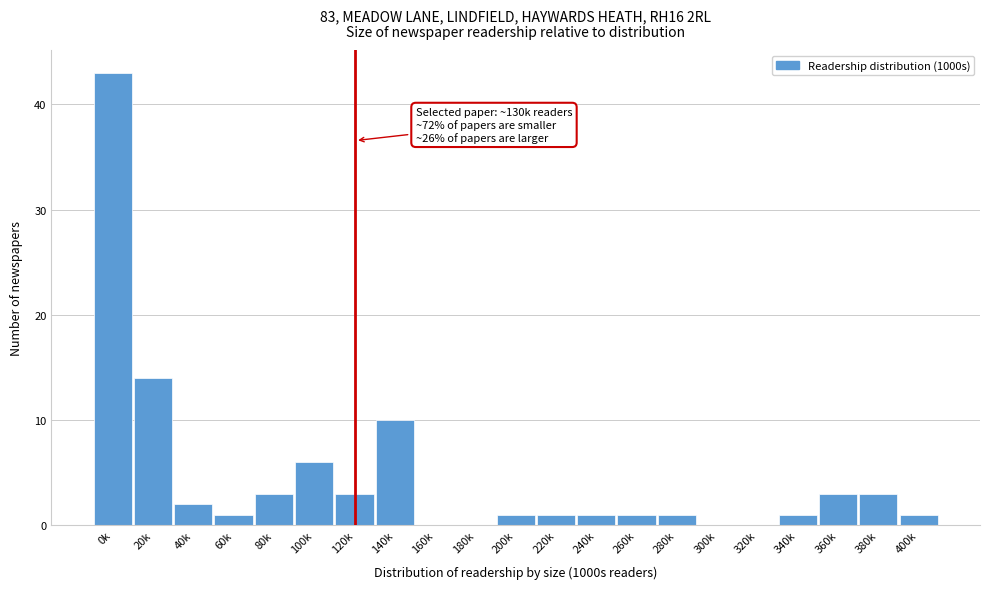

Reading left to right, what are all the values shown in this chart?

0k=43	20k=14	40k=2	60k=1	80k=3	100k=6	120k=3	140k=10	160k=0	180k=0	200k=1	220k=1	240k=1	260k=1	280k=1	300k=0	320k=0	340k=1	360k=3	380k=3	400k=1